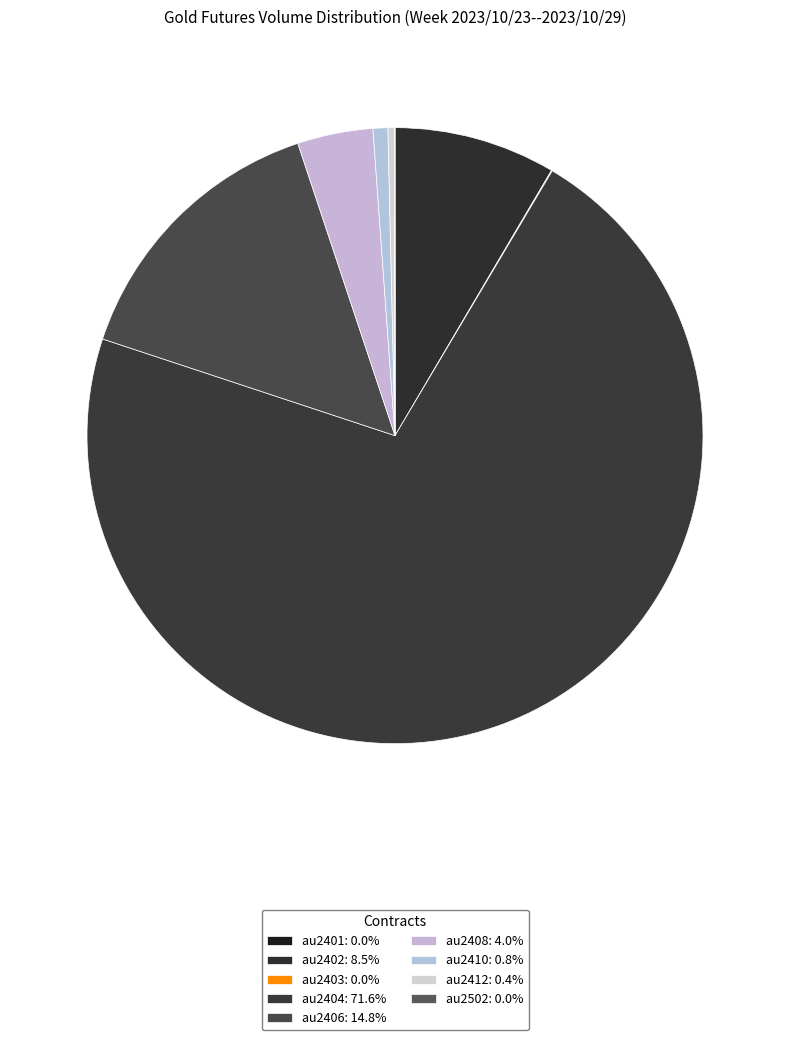

Does au2404 account for over 50% of the chart?

Yes